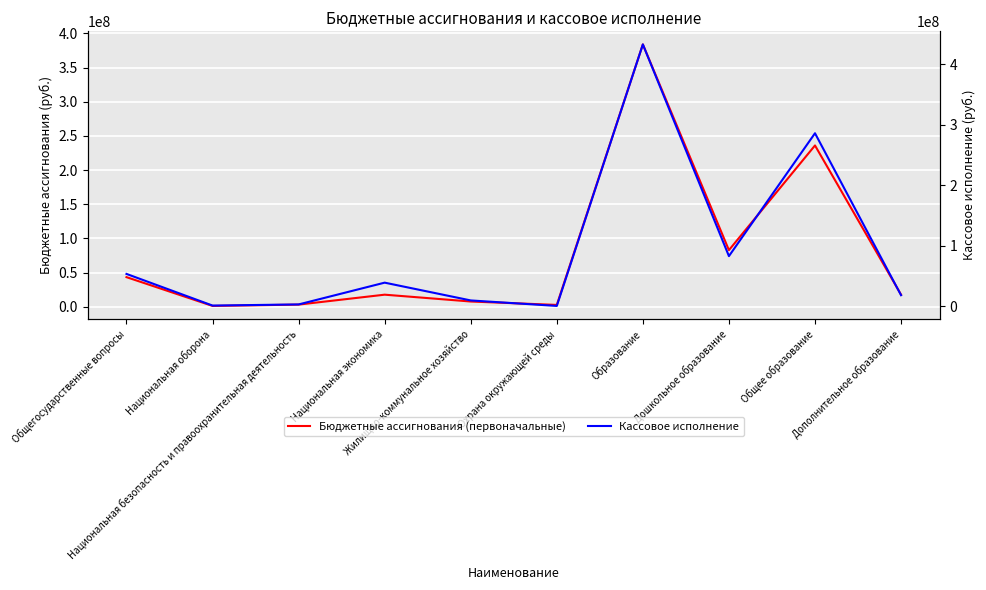

What are all the series names shown in the legend?

Бюджетные ассигнования (первоначальные), Кассовое исполнение